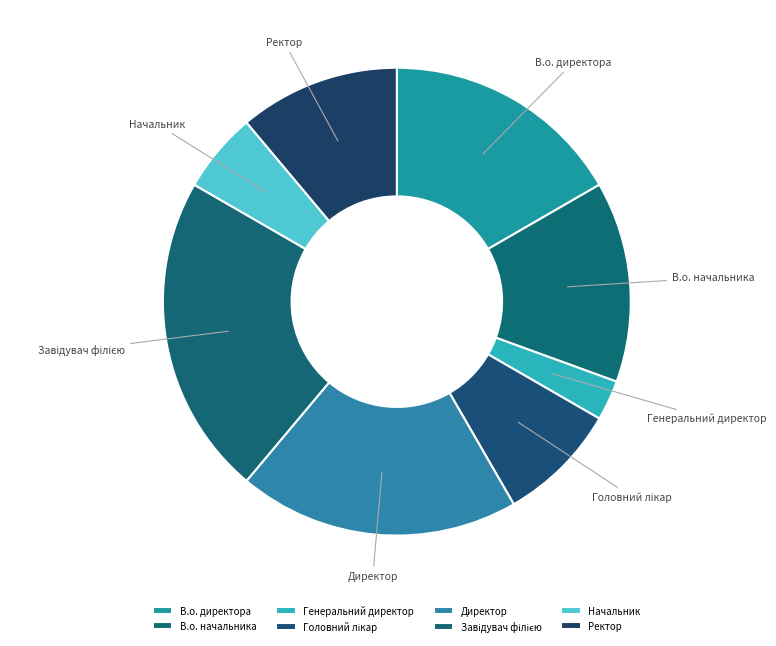

Is there any slice that represents more than half of the pie?

No